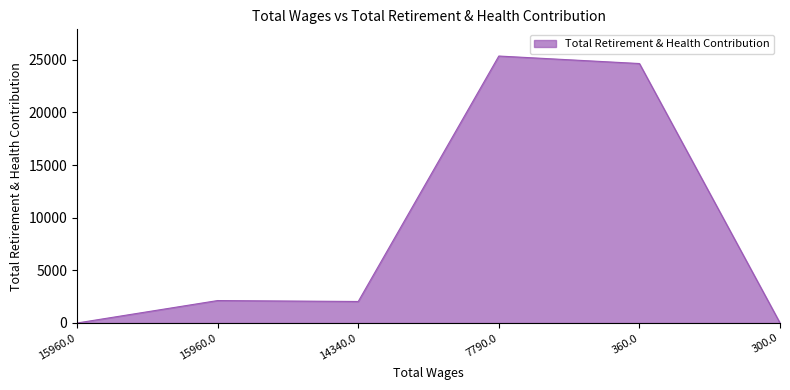

Which category has the highest value across all series?

7790.0